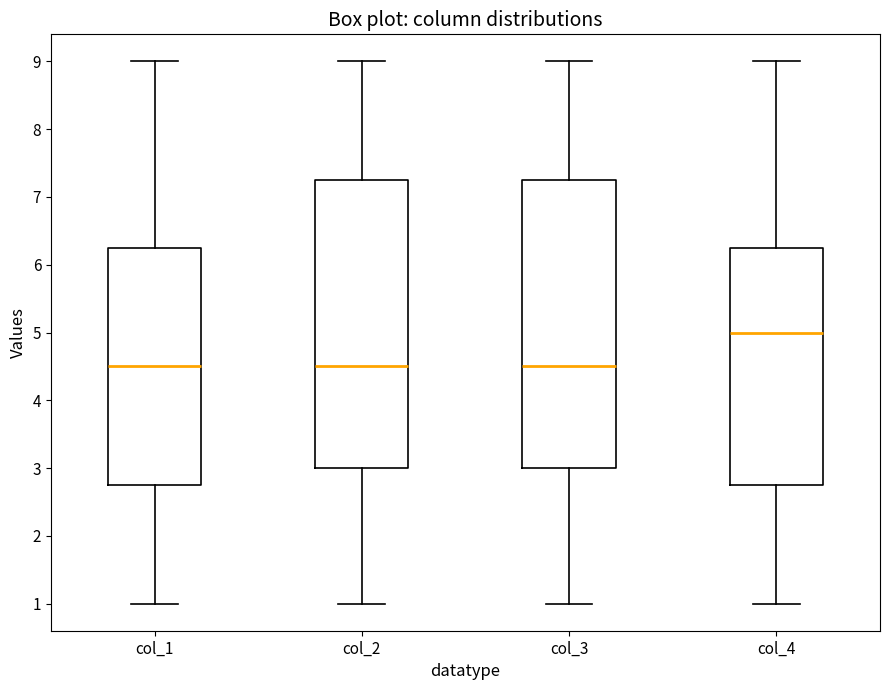

Which box's median line is the highest?

col_4